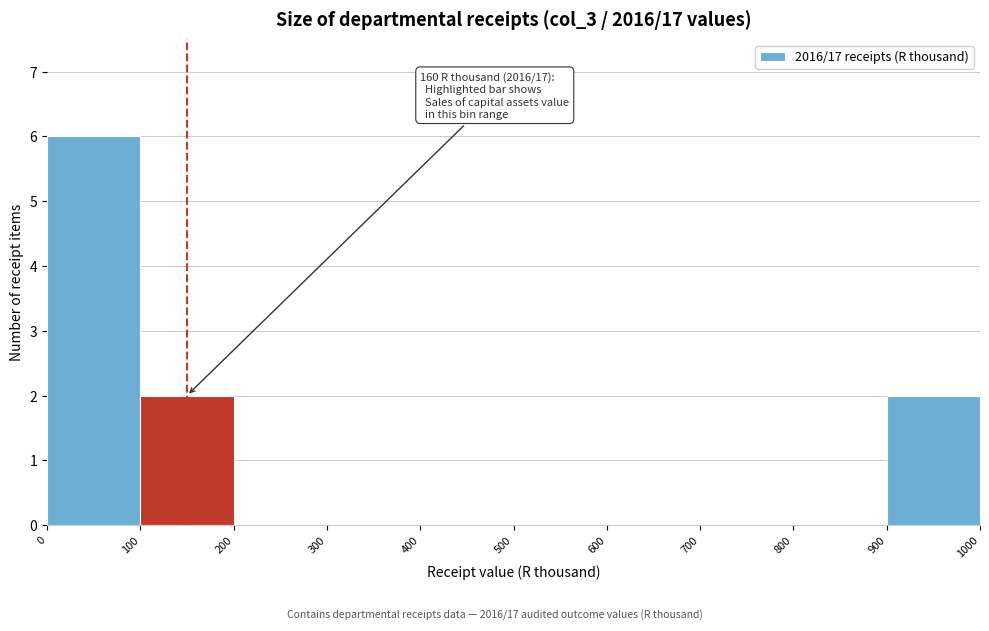

Over which range of the x-axis is the bar tallest?

0 to 100